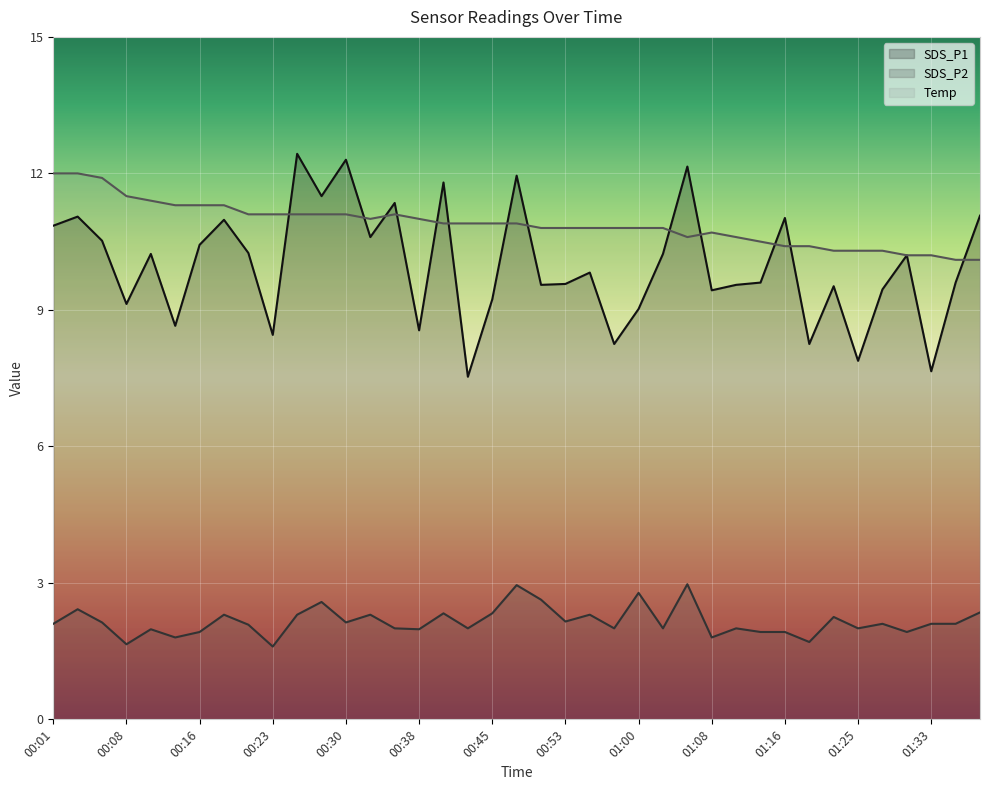

At how many categories does at least one series exceed 5?

39